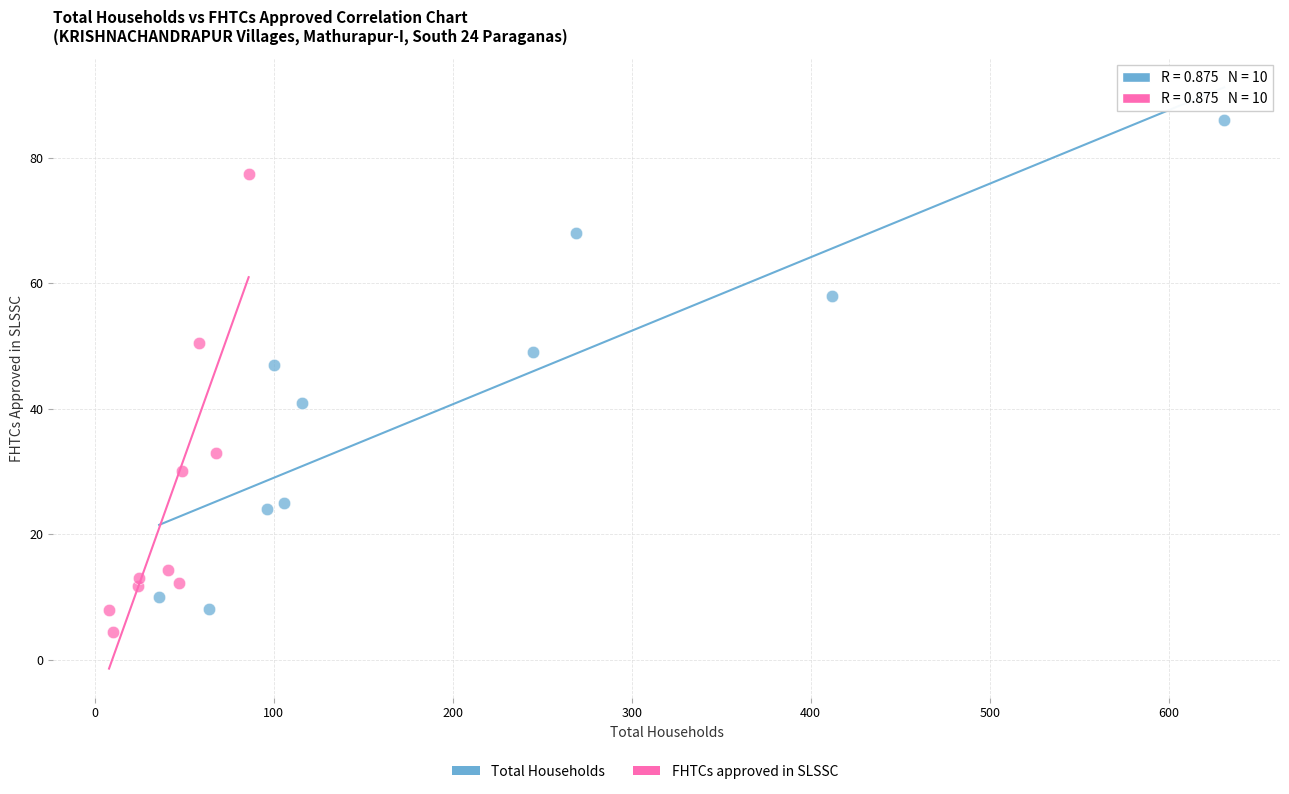

Which series has the widest spread of Y values?

Total Households